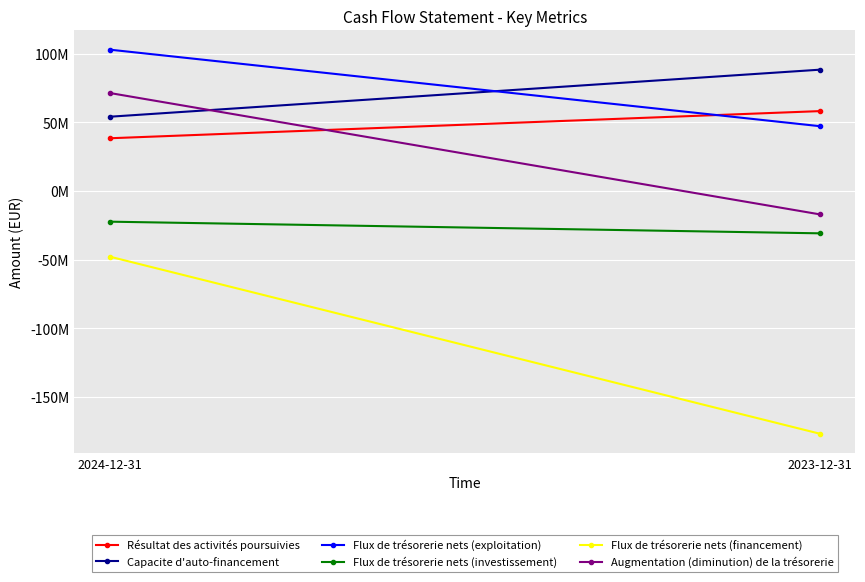

How many Résultat des activités poursuivies values are between 38400000 and 58200000?

2